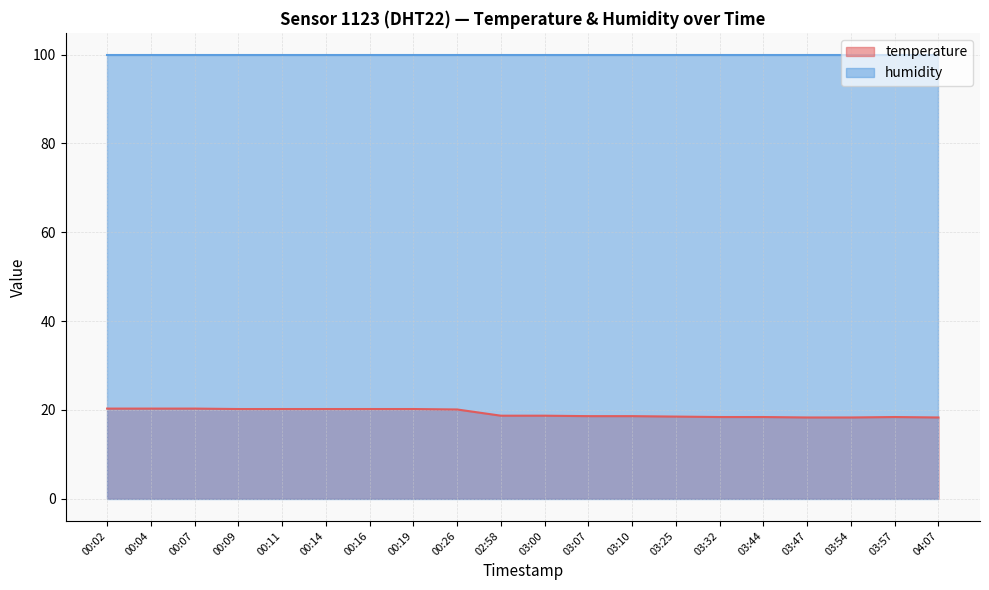

What is the ratio of the value at 00:02 to the value at 00:07?

1.0